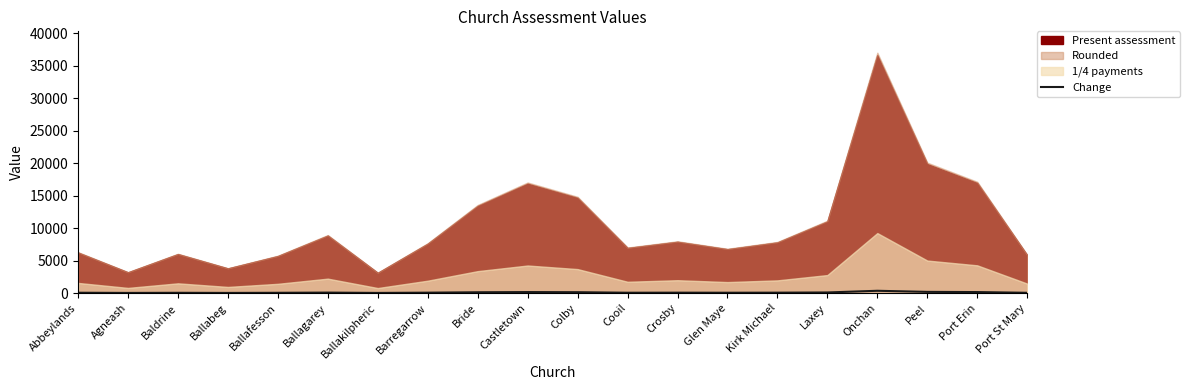

What is the difference between the second highest and second lowest values?

160